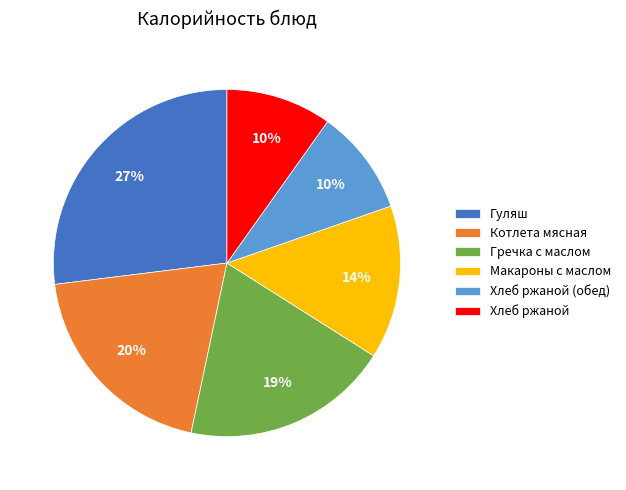

Does Котлета мясная account for over 50% of the chart?

No